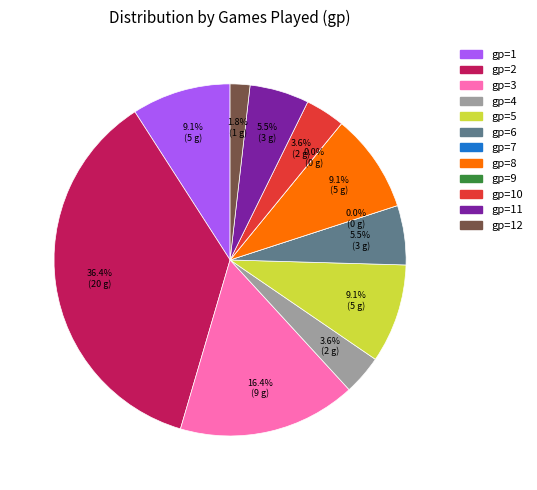

How much of the chart is everything except gp=9?

100.0%